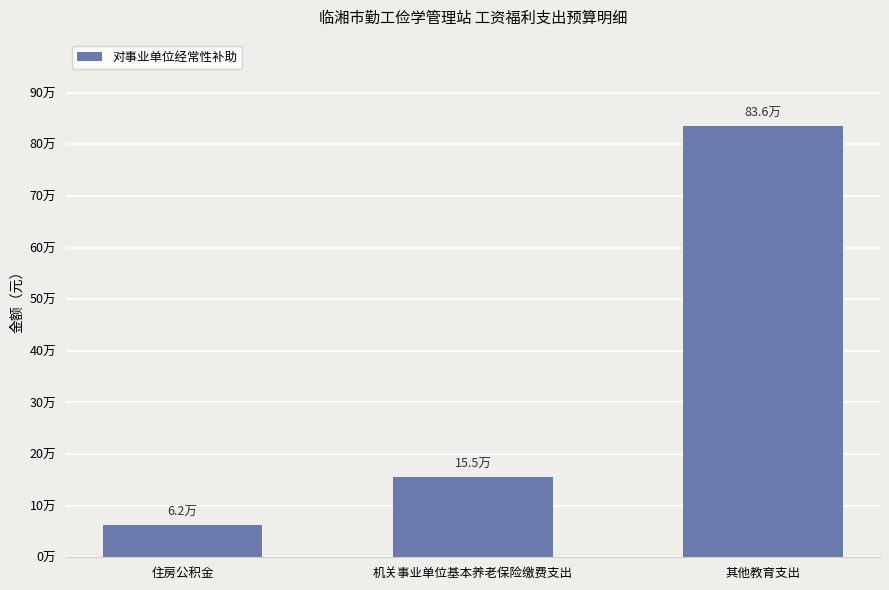

Which category has the highest value across all series?

其他教育支出